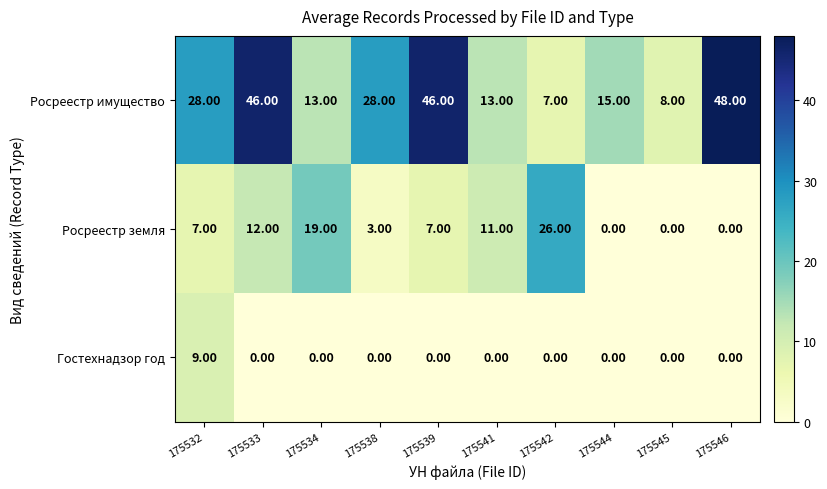

How many data points does each series have?

10